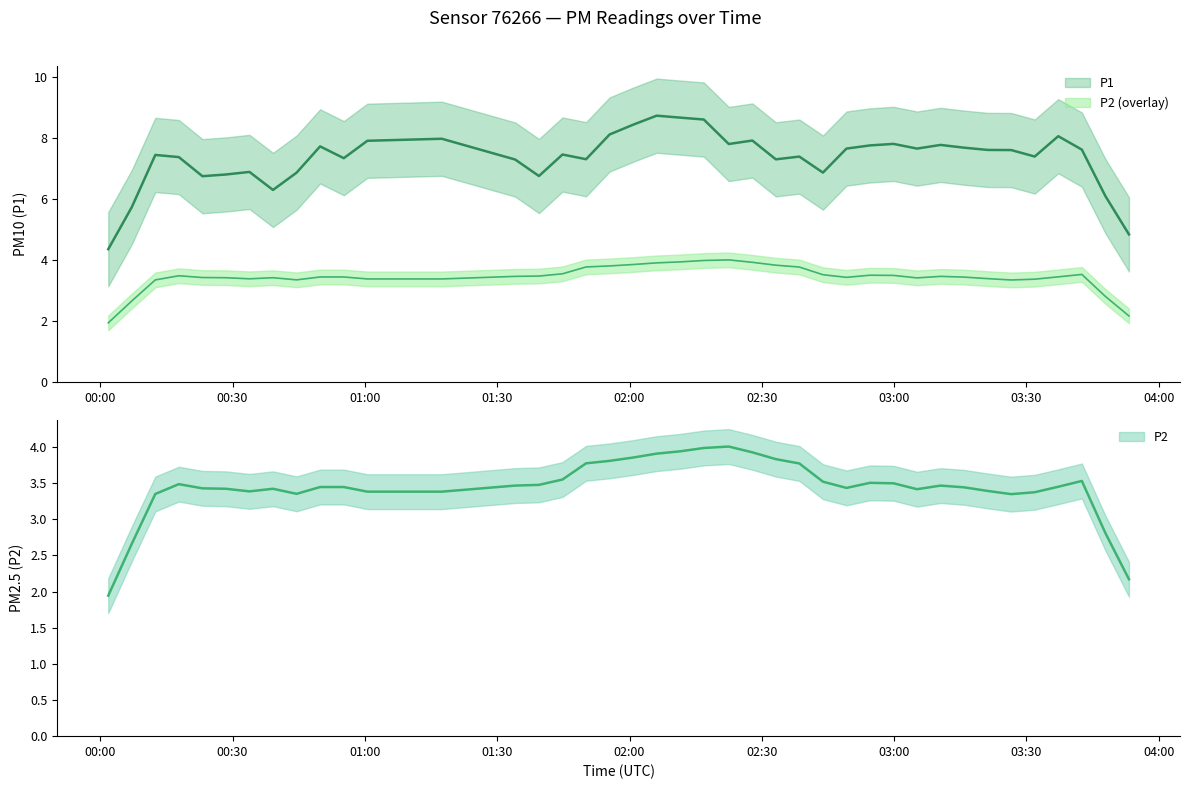

In P2, how many points are lower than both neighbors (excluding endpoints)?

13